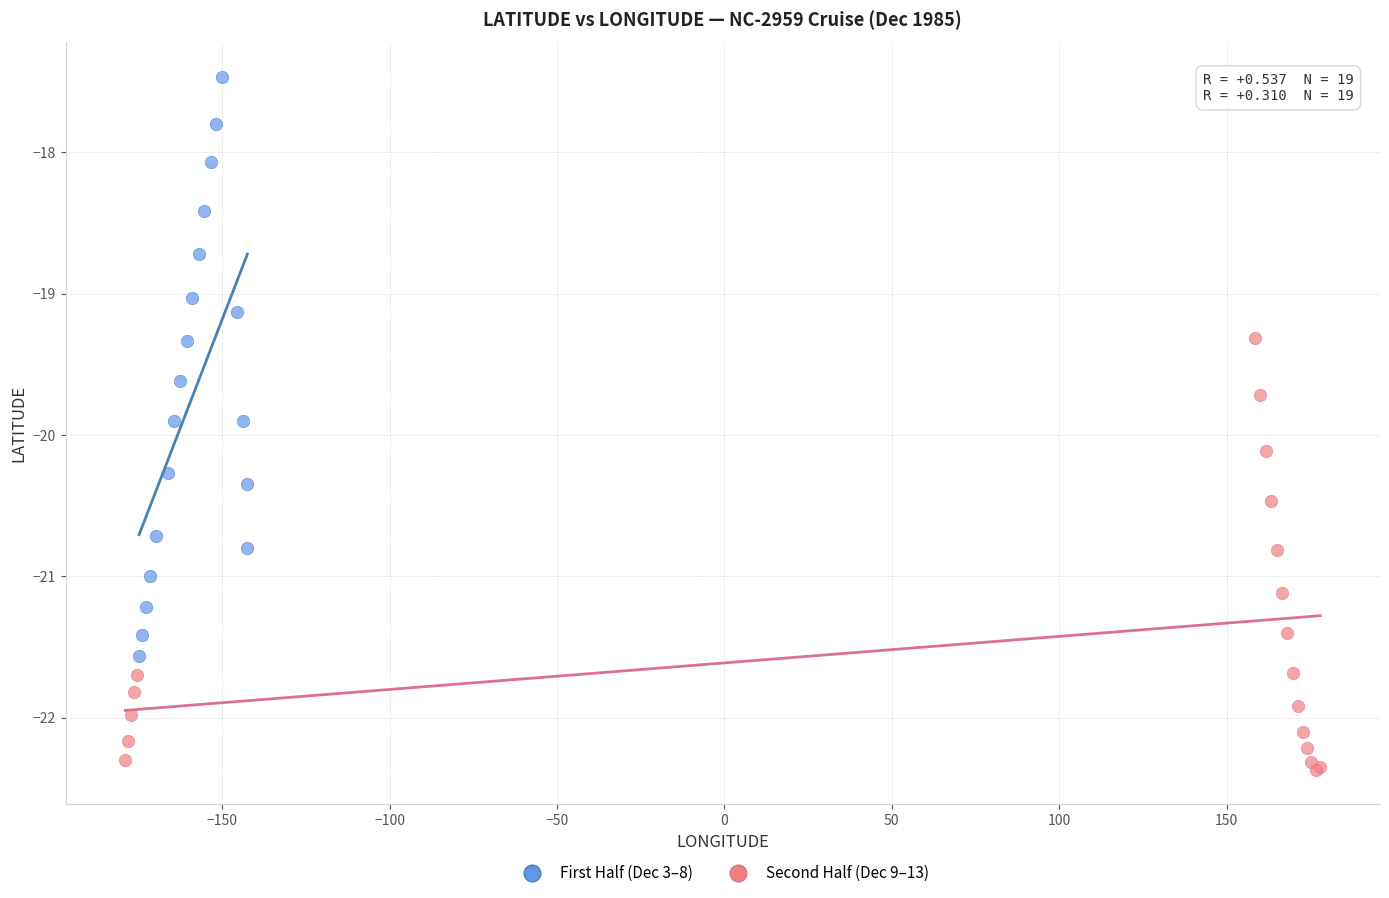

Which series reaches the maximum Y coordinate?

First Half (Dec 3–8)